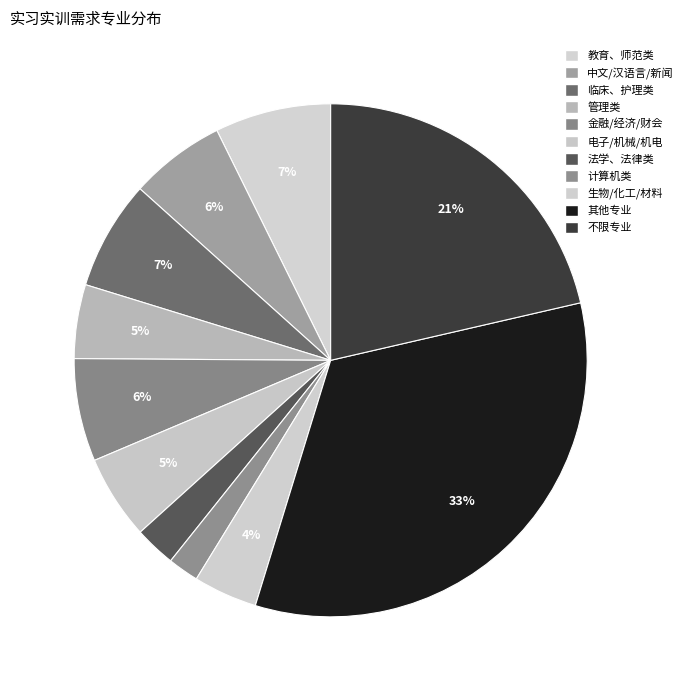

Count the number of slices in the pie.

11